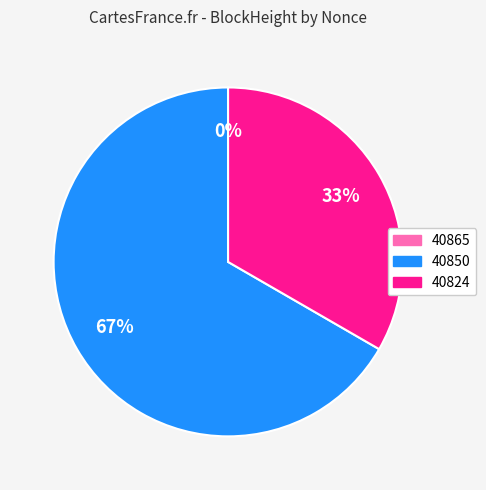

How many slices are in this pie chart?

3